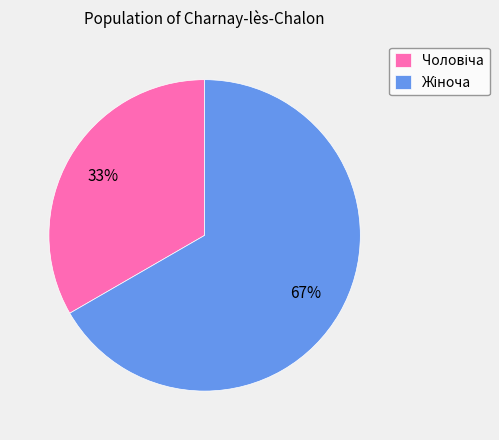

How many segments does this pie chart have?

2